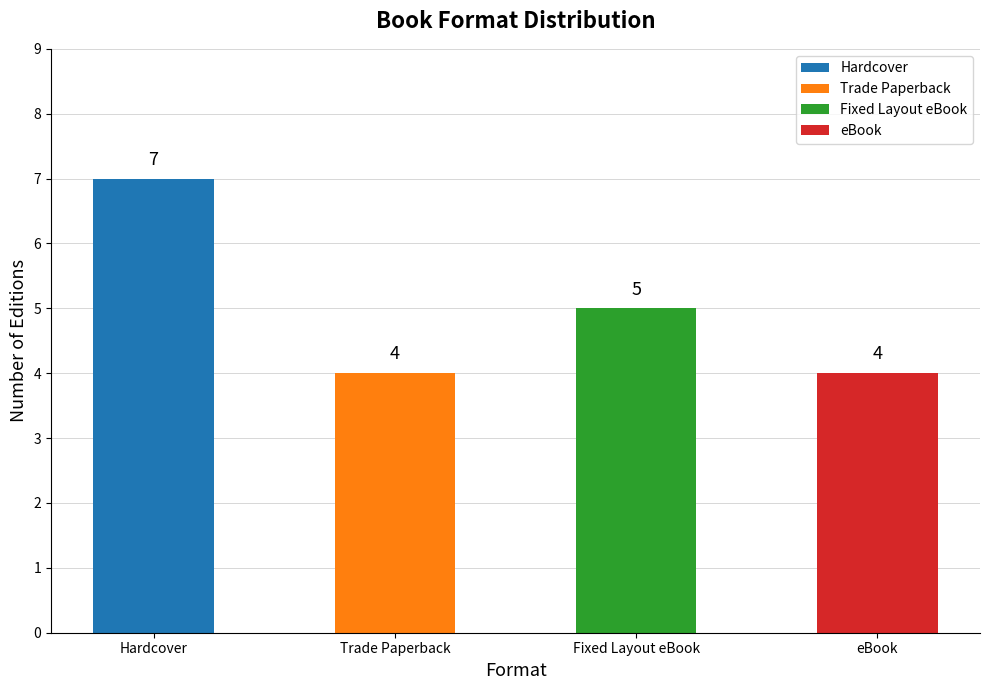

How many bars are there in total?

4